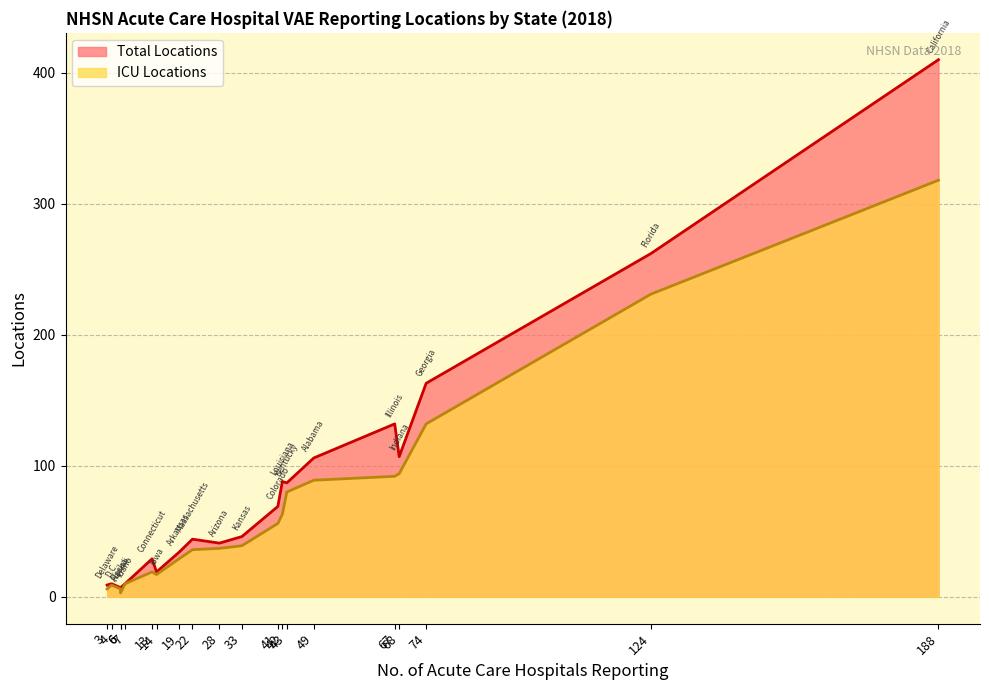

What is the average value of the ICU Locations series?

68